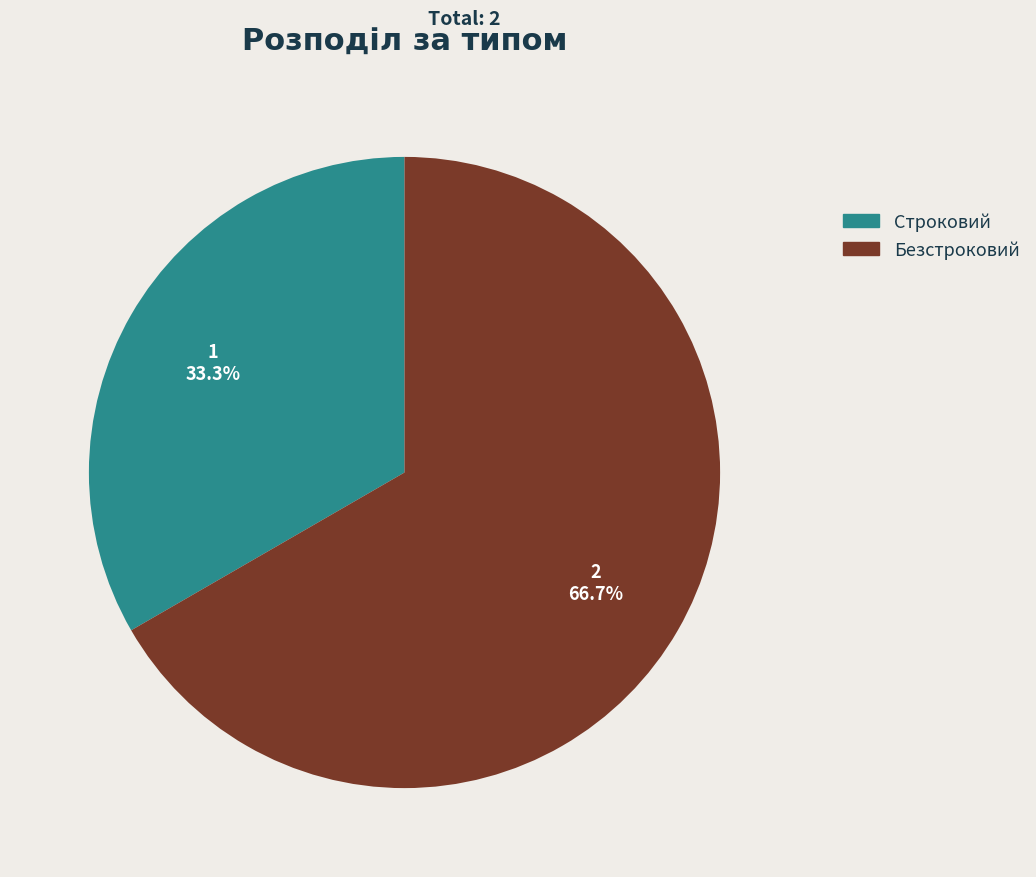

What percentage is the Строковий slice, to the nearest percent?

33%